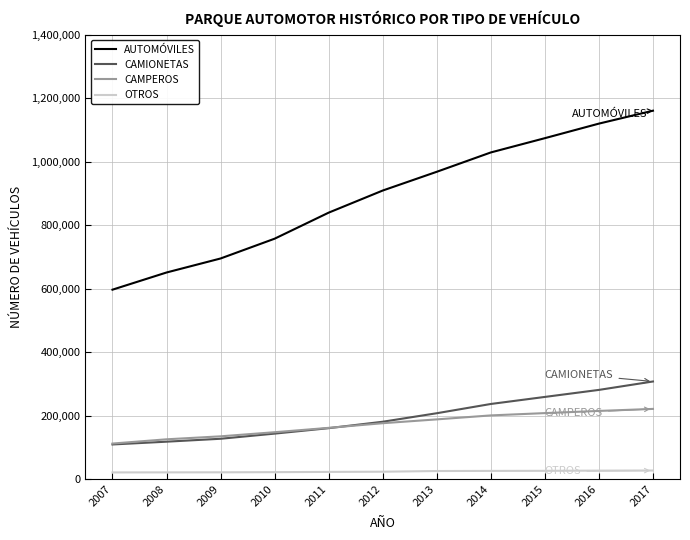

Is the value of CAMPEROS at 2010 greater than the value of AUTOMÓVILES at 2013?

No